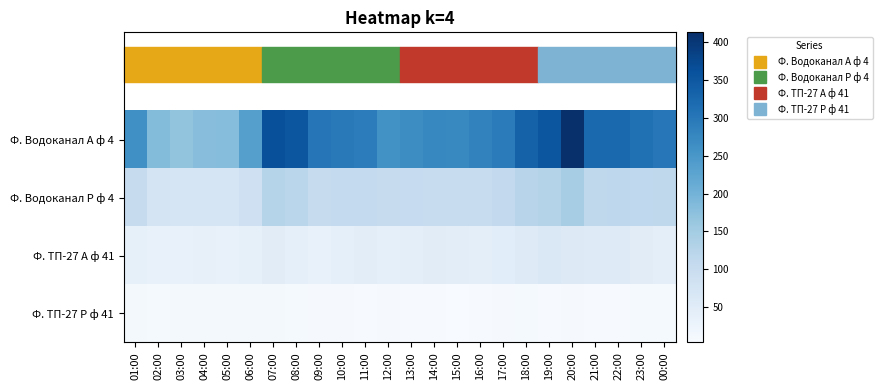

Reading left to right, list all the values displayed in this chart.

Ф. Водоканал А ф 4: 01:00=262.1	02:00=183.4	03:00=167.0	04:00=178.6	05:00=180.5	06:00=235.2	07:00=362.9	08:00=352.3	09:00=303.4	10:00=297.6	11:00=291.8	12:00=259.2	13:00=266.9	14:00=275.5	15:00=272.6	16:00=283.2	17:00=293.8	18:00=333.1	19:00=353.3	20:00=412.8	21:00=324.5	22:00=322.6	23:00=312.0	00:00=300.5
Ф. Водоканал Р ф 4: 01:00=102.7	02:00=76.8	03:00=71.0	04:00=72.0	05:00=72.0	06:00=88.3	07:00=127.7	08:00=121.0	09:00=103.7	10:00=107.5	11:00=108.5	12:00=103.7	13:00=105.6	14:00=101.8	15:00=101.8	16:00=101.8	17:00=109.4	18:00=124.8	19:00=129.6	20:00=146.9	21:00=114.2	22:00=116.2	23:00=112.3	00:00=115.2
Ф. ТП-27 А ф 41: 01:00=38.2	02:00=35.3	03:00=35.3	04:00=36.0	05:00=35.3	06:00=37.4	07:00=49.7	08:00=41.0	09:00=33.8	10:00=41.0	11:00=46.1	12:00=41.8	13:00=42.5	14:00=49.0	15:00=45.4	16:00=43.9	17:00=46.8	18:00=54.0	19:00=62.6	20:00=57.6	21:00=53.3	22:00=54.7	23:00=49.0	00:00=43.9
Ф. ТП-27 Р ф 41: 01:00=10.1	02:00=9.4	03:00=10.8	04:00=10.1	05:00=10.8	06:00=10.8	07:00=10.1	08:00=9.4	09:00=7.2	10:00=7.9	11:00=5.8	12:00=7.9	13:00=6.5	14:00=6.5	15:00=3.6	16:00=6.5	17:00=7.2	18:00=8.6	19:00=5.8	20:00=7.9	21:00=6.5	22:00=5.8	23:00=8.6	00:00=9.4